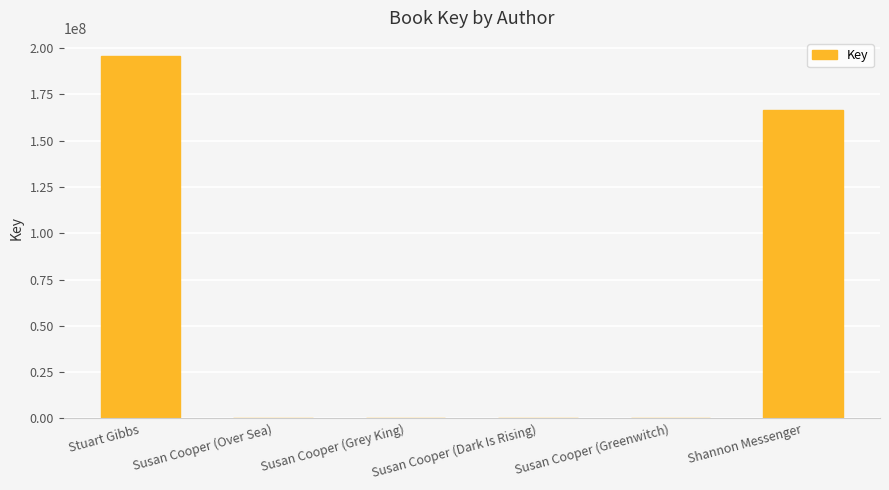

What is the ratio of the value at Susan Cooper (Greenwitch) to the value at Susan Cooper (Grey King)?

1.0